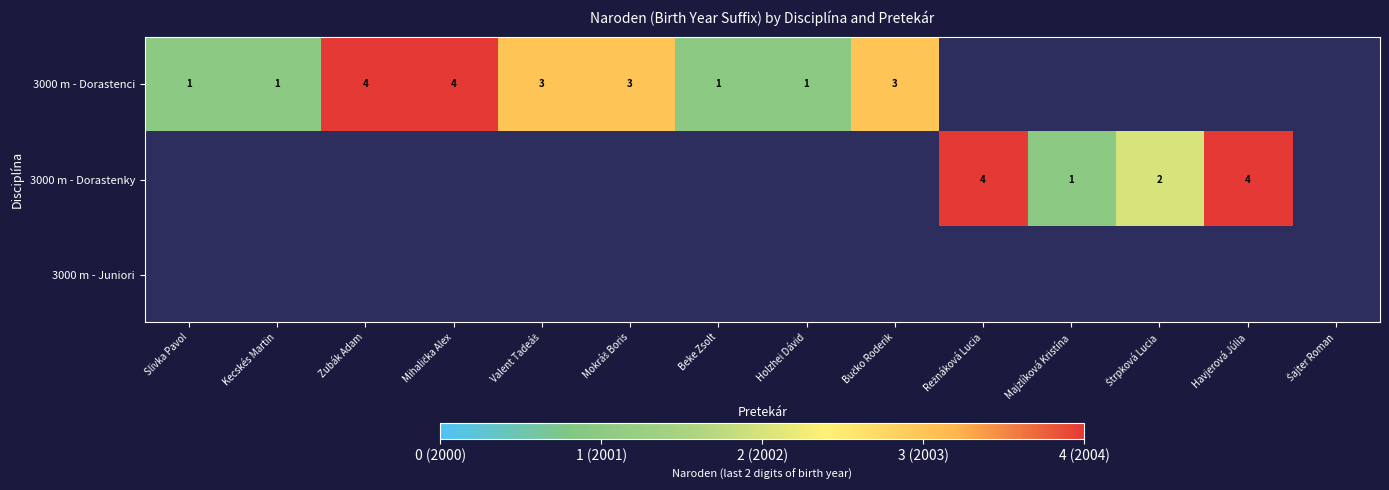

The value of 3000 m - Dorastenky at Havjerová Júlia is 7. True or false?

False